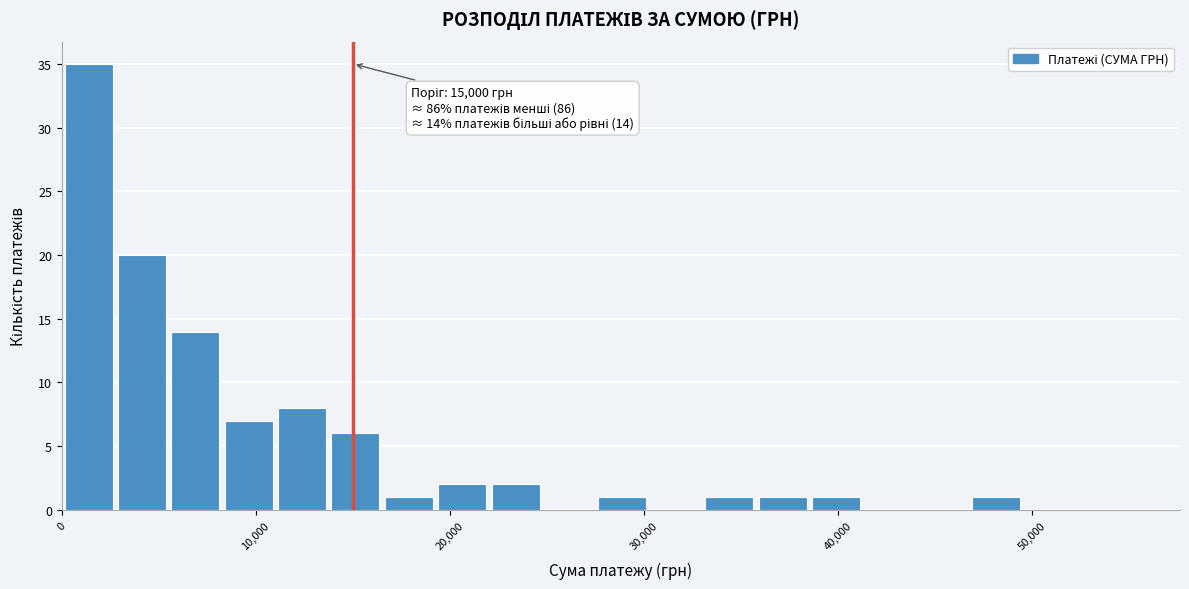

Read against the x-axis, roughly where is the centre of the tallest bar?

1000